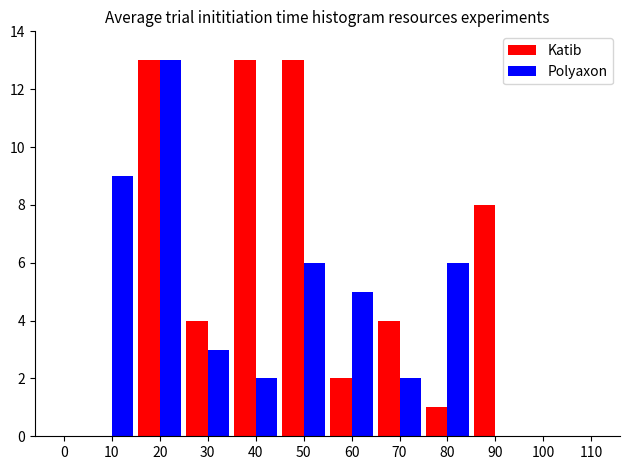

True or false: Polyaxon has a value of 9 at 10.

True